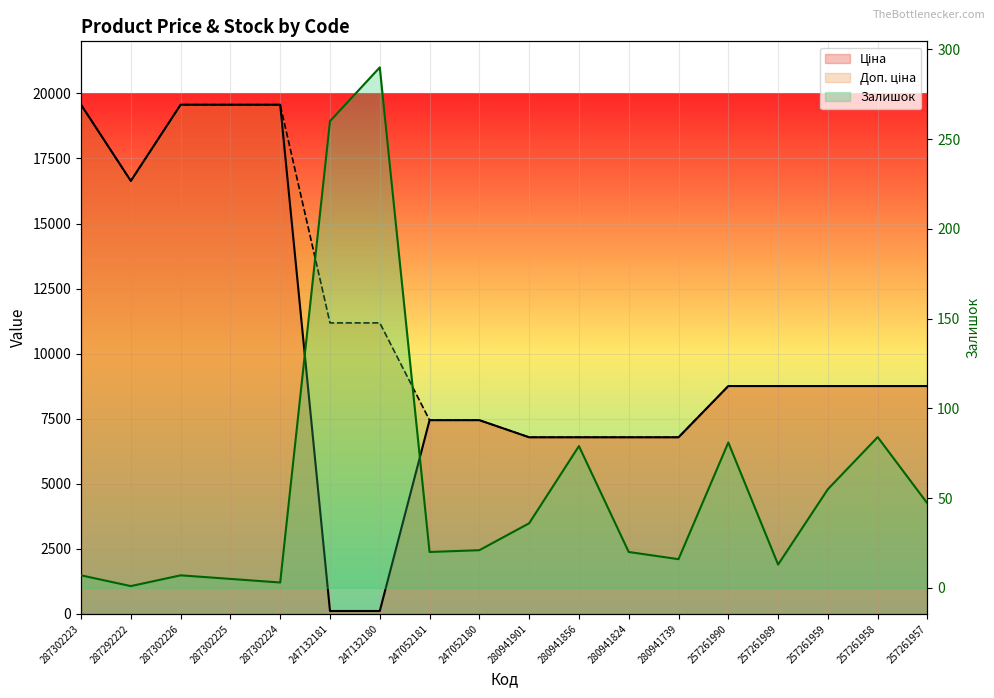

Count the number of data series in this chart.

3